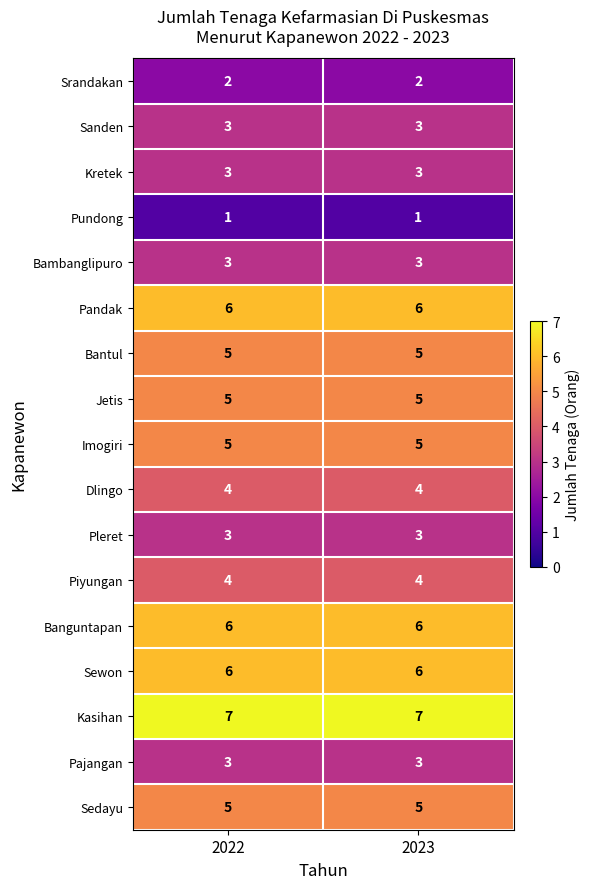

What is the smallest value displayed?

1